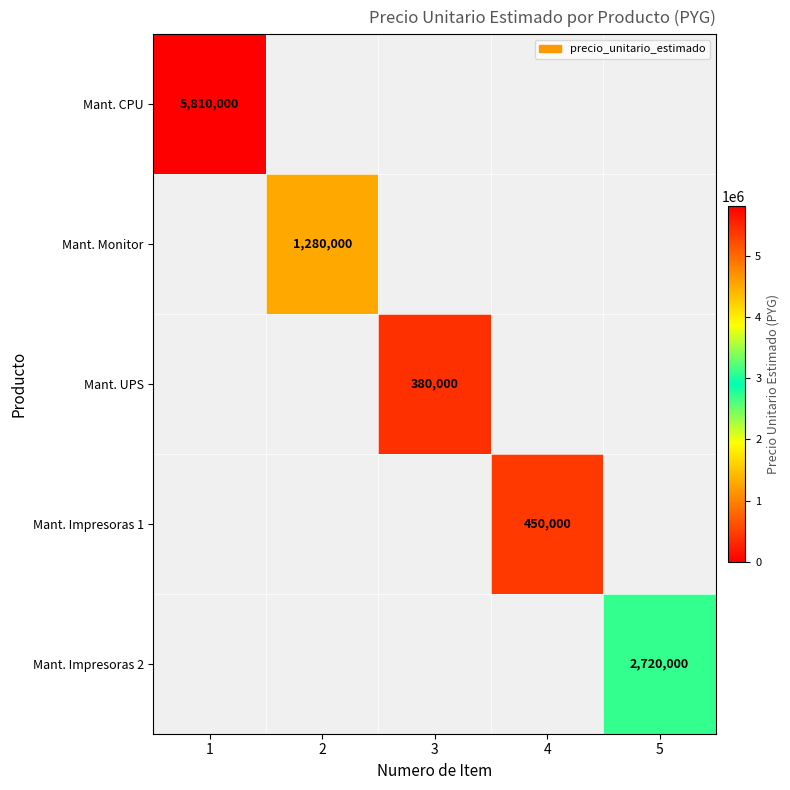

The Mant. Impresoras 2 series shows 4184936 at 5. True or false?

False